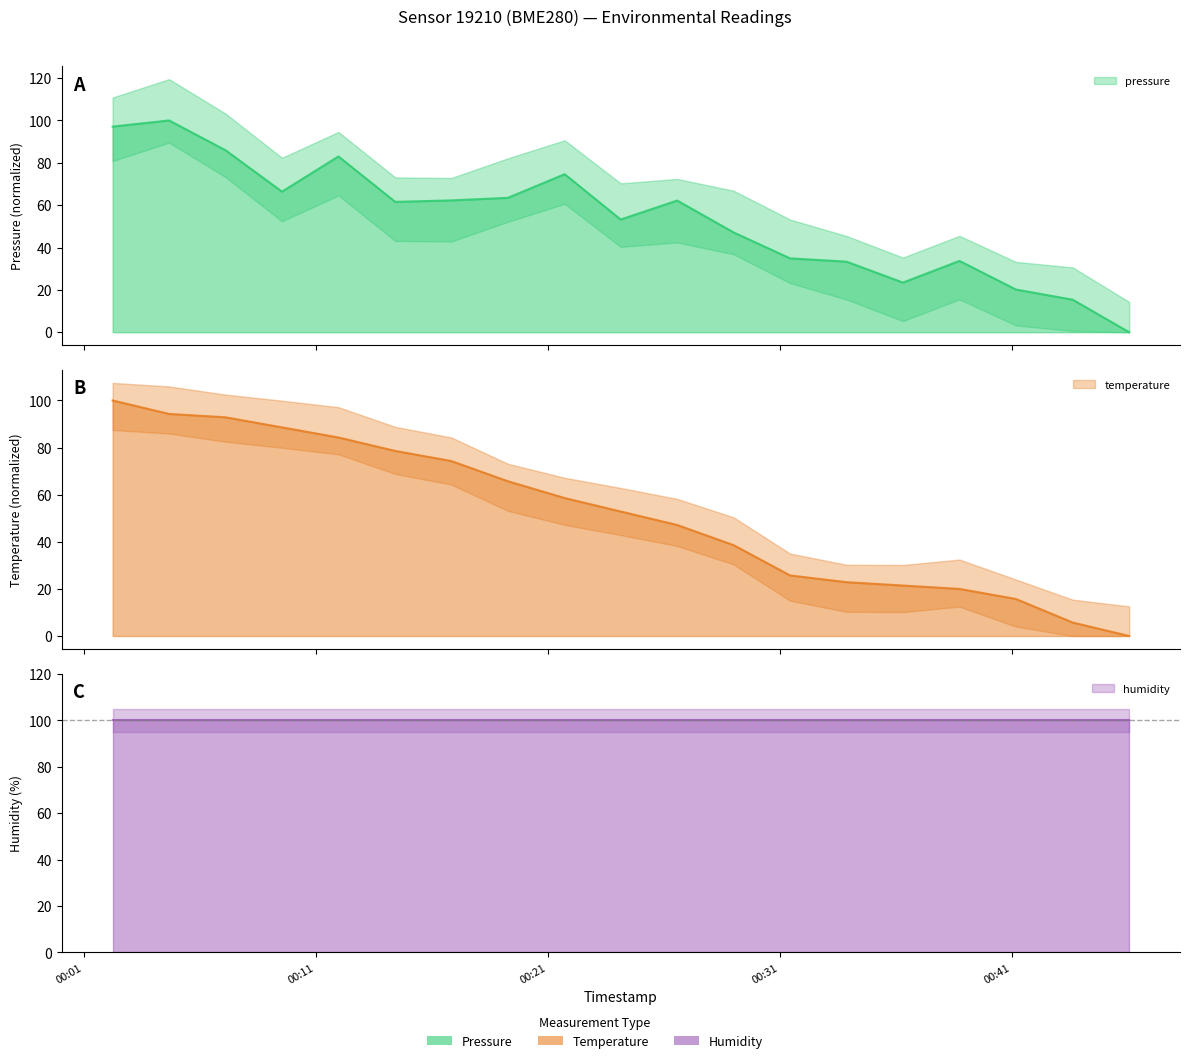

How many positive values does the temperature series have?

18